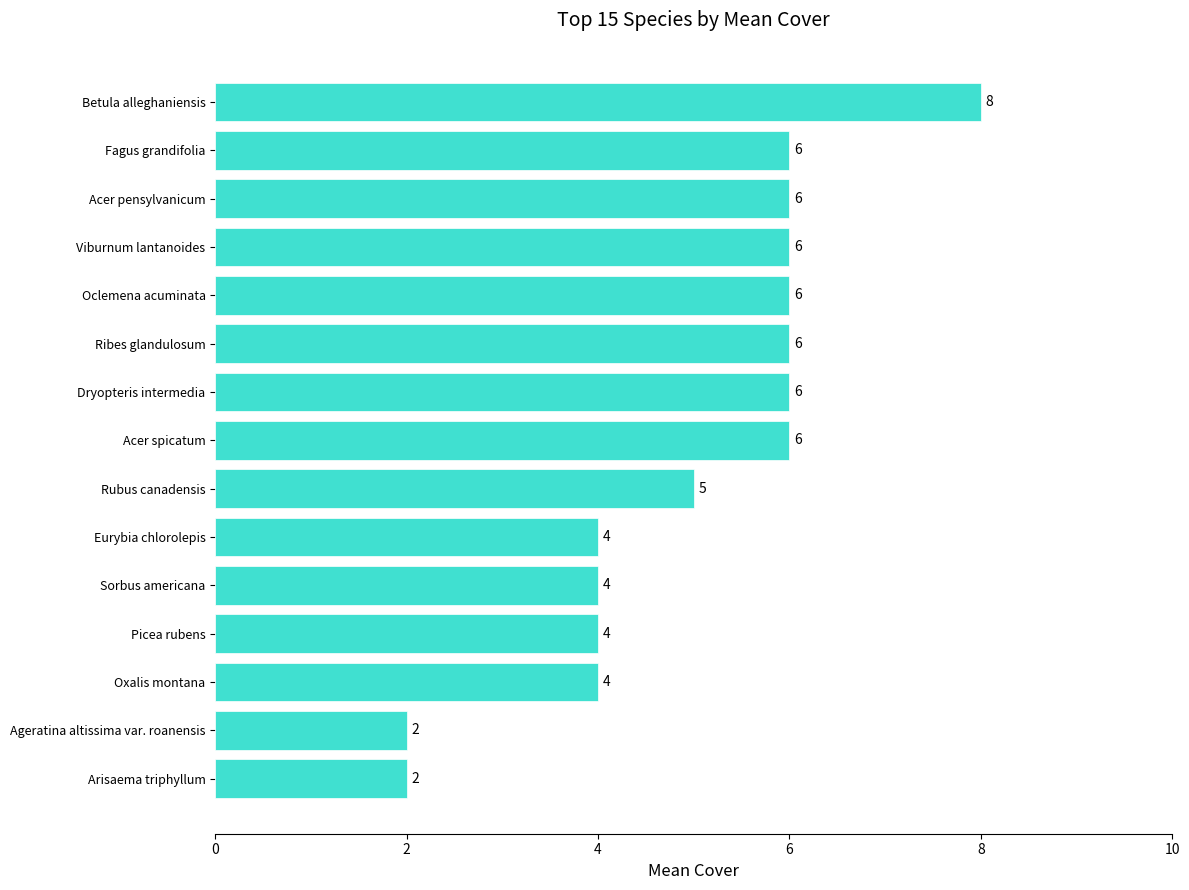

What is the approximate value at Sorbus americana?

4